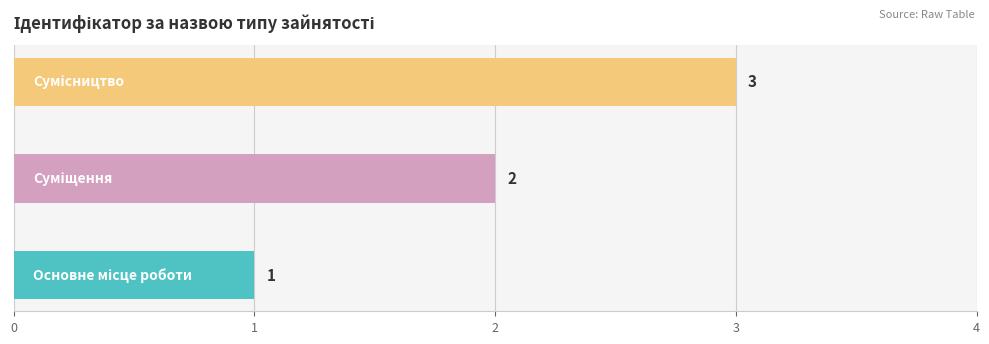

What is the sum of all values?

6